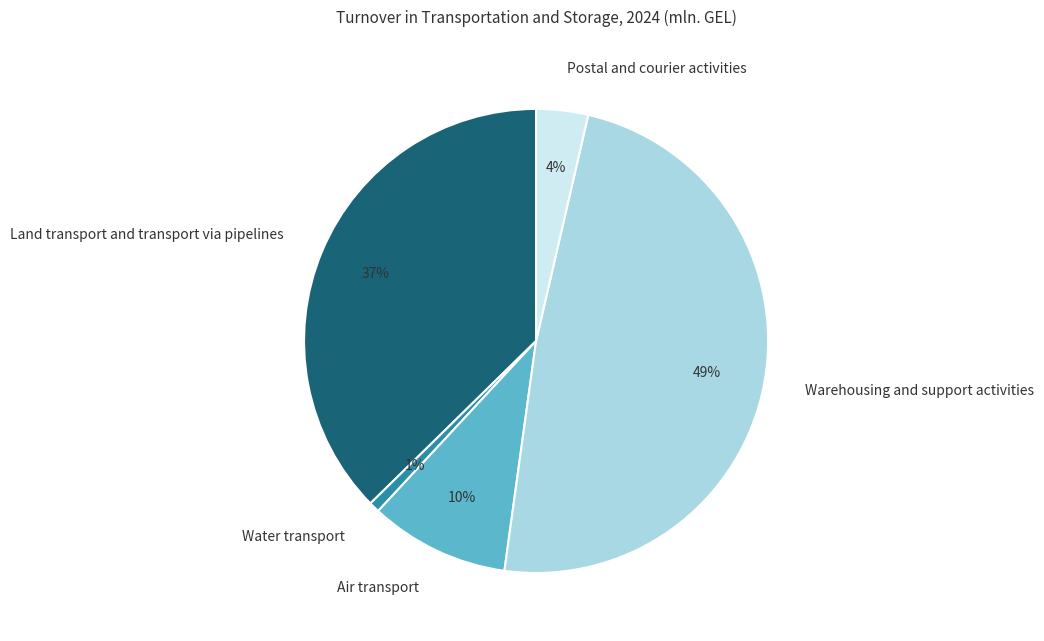

Approximately how many times larger is the value at Air transport compared to Warehousing and support activities?

0.2